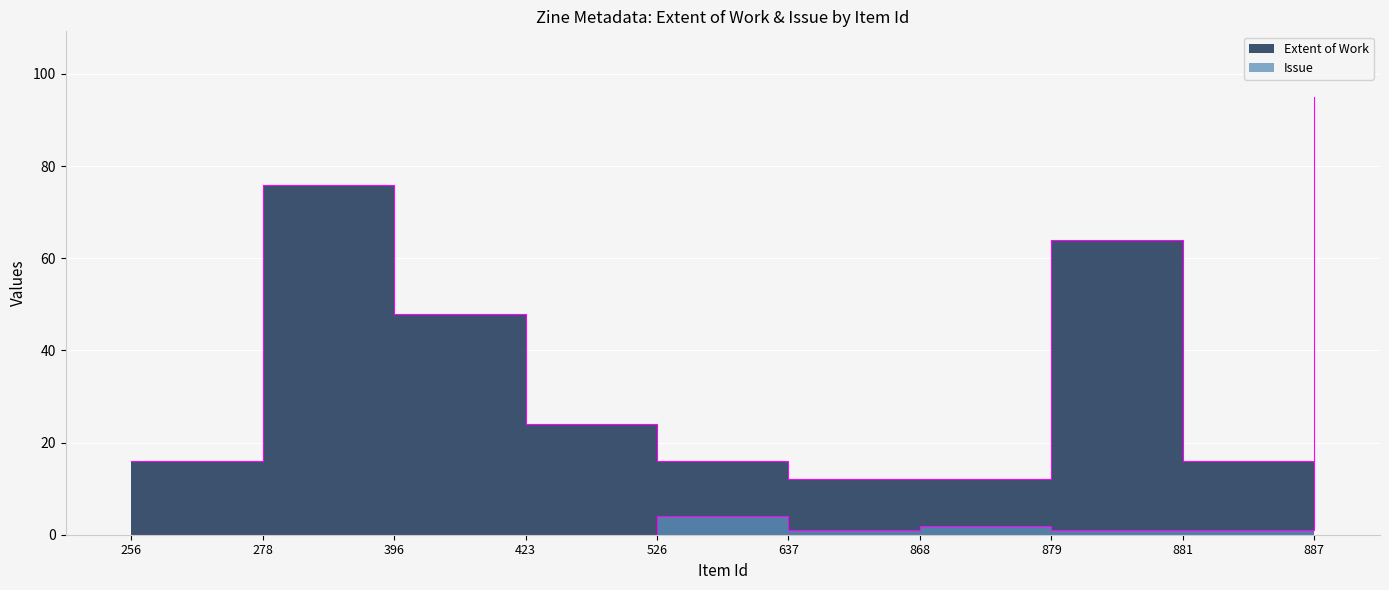

Between which two adjacent categories do Issue and Extent of Work first intersect?

881 and 887